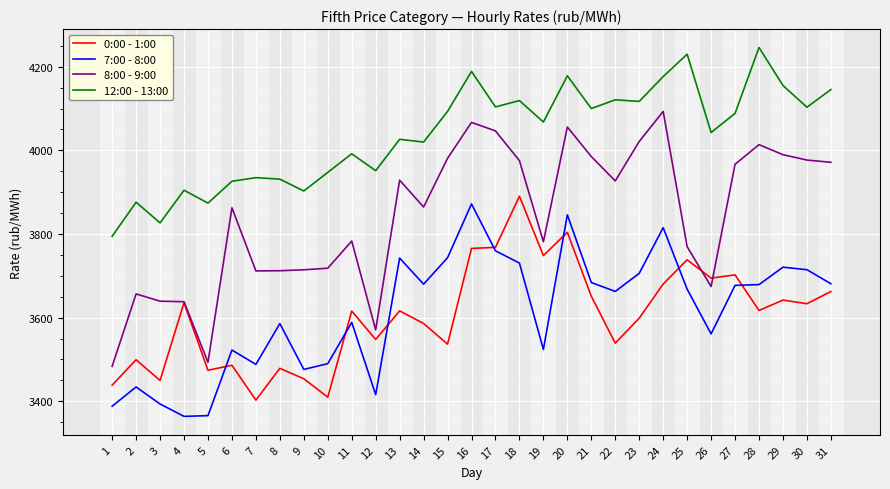

The value of 12:00 - 13:00 at 5 is 3873.8. True or false?

True